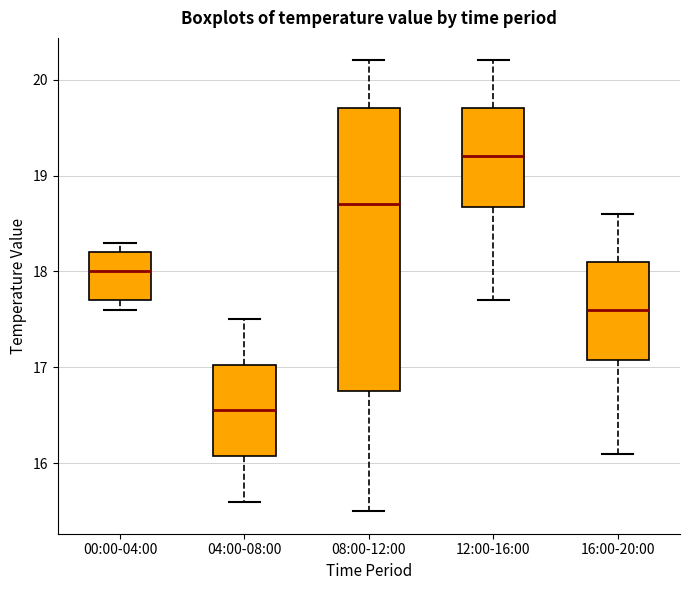

Where is the lower edge of the box for 00:00-04:00 on the y-axis? The values are not printed on the chart, so give them approximately, as read against the axis.

17.7